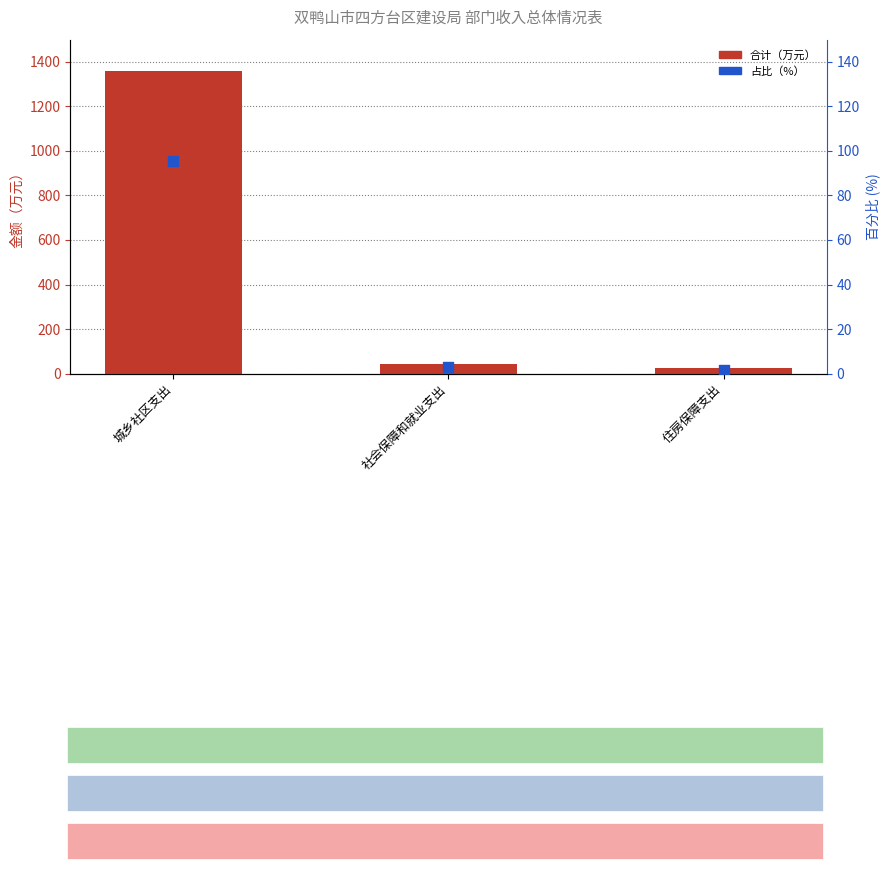

What is the total value across all series at 城乡社区支出?

1454.3